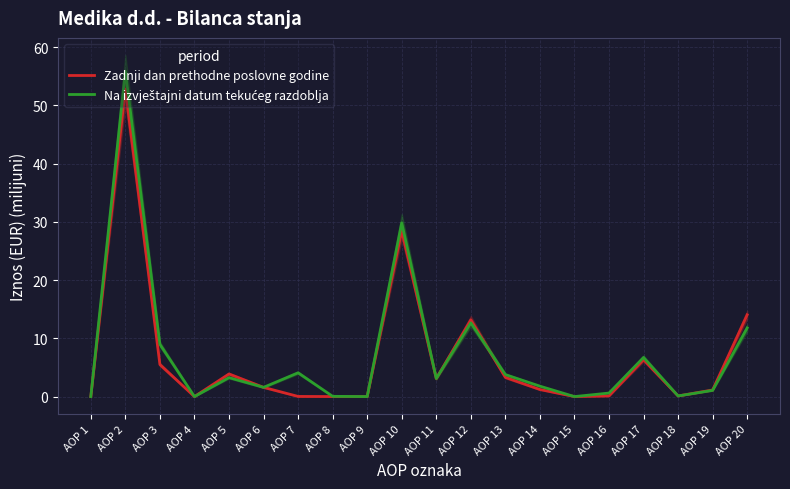

What is the total value across all series at AOP 8?

0.1